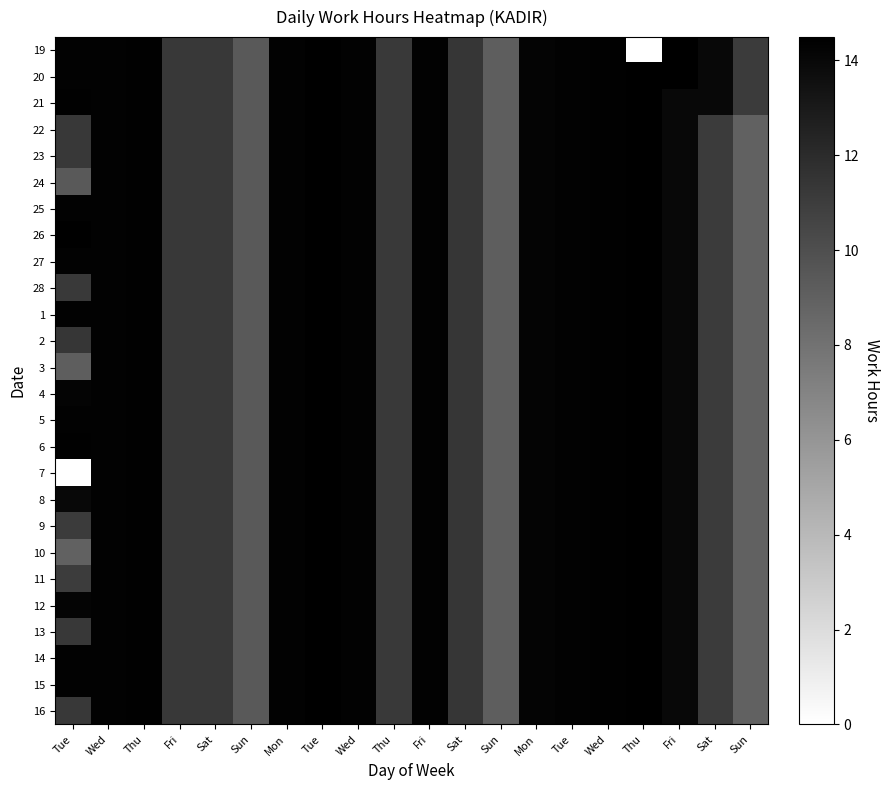

Reading left to right, what are all the values shown in this chart?

19: Tue=14.3	Wed=14.3	Thu=14.3	Fri=11.3	Sat=11.3	Sun=9.4	Mon=14.3	Tue=14.4	Wed=14.3	Thu=11.2	Fri=14.3	Sat=11.4	Sun=9.2	Mon=14.2	Tue=14.3	Wed=14.4	Thu=0.0	Fri=14.5	Sat=14.0	Sun=11.2
20: Tue=14.3	Wed=14.3	Thu=14.3	Fri=11.3	Sat=11.3	Sun=9.4	Mon=14.3	Tue=14.4	Wed=14.3	Thu=11.2	Fri=14.3	Sat=11.4	Sun=9.2	Mon=14.2	Tue=14.3	Wed=14.4	Thu=14.5	Fri=14.5	Sat=14.0	Sun=11.2
21: Tue=14.3	Wed=14.3	Thu=14.3	Fri=11.3	Sat=11.3	Sun=9.4	Mon=14.3	Tue=14.4	Wed=14.3	Thu=11.2	Fri=14.3	Sat=11.4	Sun=9.2	Mon=14.2	Tue=14.3	Wed=14.4	Thu=14.5	Fri=14.0	Sat=14.0	Sun=11.2
22: Tue=11.3	Wed=14.3	Thu=14.3	Fri=11.3	Sat=11.3	Sun=9.4	Mon=14.3	Tue=14.4	Wed=14.3	Thu=11.2	Fri=14.3	Sat=11.4	Sun=9.2	Mon=14.2	Tue=14.3	Wed=14.4	Thu=14.5	Fri=14.0	Sat=11.2	Sun=8.9
23: Tue=11.3	Wed=14.3	Thu=14.3	Fri=11.3	Sat=11.3	Sun=9.4	Mon=14.3	Tue=14.4	Wed=14.3	Thu=11.2	Fri=14.3	Sat=11.4	Sun=9.2	Mon=14.2	Tue=14.3	Wed=14.4	Thu=14.5	Fri=14.0	Sat=11.2	Sun=8.9
24: Tue=9.4	Wed=14.3	Thu=14.3	Fri=11.3	Sat=11.3	Sun=9.4	Mon=14.3	Tue=14.4	Wed=14.3	Thu=11.2	Fri=14.3	Sat=11.4	Sun=9.2	Mon=14.2	Tue=14.3	Wed=14.4	Thu=14.5	Fri=14.0	Sat=11.2	Sun=8.9
25: Tue=14.3	Wed=14.3	Thu=14.3	Fri=11.3	Sat=11.3	Sun=9.4	Mon=14.3	Tue=14.4	Wed=14.3	Thu=11.2	Fri=14.3	Sat=11.4	Sun=9.2	Mon=14.2	Tue=14.3	Wed=14.4	Thu=14.5	Fri=14.0	Sat=11.2	Sun=8.9
26: Tue=14.4	Wed=14.3	Thu=14.3	Fri=11.3	Sat=11.3	Sun=9.4	Mon=14.3	Tue=14.4	Wed=14.3	Thu=11.2	Fri=14.3	Sat=11.4	Sun=9.2	Mon=14.2	Tue=14.3	Wed=14.4	Thu=14.5	Fri=14.0	Sat=11.2	Sun=8.9
27: Tue=14.3	Wed=14.3	Thu=14.3	Fri=11.3	Sat=11.3	Sun=9.4	Mon=14.3	Tue=14.4	Wed=14.3	Thu=11.2	Fri=14.3	Sat=11.4	Sun=9.2	Mon=14.2	Tue=14.3	Wed=14.4	Thu=14.5	Fri=14.0	Sat=11.2	Sun=8.9
28: Tue=11.2	Wed=14.3	Thu=14.3	Fri=11.3	Sat=11.3	Sun=9.4	Mon=14.3	Tue=14.4	Wed=14.3	Thu=11.2	Fri=14.3	Sat=11.4	Sun=9.2	Mon=14.2	Tue=14.3	Wed=14.4	Thu=14.5	Fri=14.0	Sat=11.2	Sun=8.9
1: Tue=14.3	Wed=14.3	Thu=14.3	Fri=11.3	Sat=11.3	Sun=9.4	Mon=14.3	Tue=14.4	Wed=14.3	Thu=11.2	Fri=14.3	Sat=11.4	Sun=9.2	Mon=14.2	Tue=14.3	Wed=14.4	Thu=14.5	Fri=14.0	Sat=11.2	Sun=8.9
2: Tue=11.4	Wed=14.3	Thu=14.3	Fri=11.3	Sat=11.3	Sun=9.4	Mon=14.3	Tue=14.4	Wed=14.3	Thu=11.2	Fri=14.3	Sat=11.4	Sun=9.2	Mon=14.2	Tue=14.3	Wed=14.4	Thu=14.5	Fri=14.0	Sat=11.2	Sun=8.9
3: Tue=9.2	Wed=14.3	Thu=14.3	Fri=11.3	Sat=11.3	Sun=9.4	Mon=14.3	Tue=14.4	Wed=14.3	Thu=11.2	Fri=14.3	Sat=11.4	Sun=9.2	Mon=14.2	Tue=14.3	Wed=14.4	Thu=14.5	Fri=14.0	Sat=11.2	Sun=8.9
4: Tue=14.2	Wed=14.3	Thu=14.3	Fri=11.3	Sat=11.3	Sun=9.4	Mon=14.3	Tue=14.4	Wed=14.3	Thu=11.2	Fri=14.3	Sat=11.4	Sun=9.2	Mon=14.2	Tue=14.3	Wed=14.4	Thu=14.5	Fri=14.0	Sat=11.2	Sun=8.9
5: Tue=14.3	Wed=14.3	Thu=14.3	Fri=11.3	Sat=11.3	Sun=9.4	Mon=14.3	Tue=14.4	Wed=14.3	Thu=11.2	Fri=14.3	Sat=11.4	Sun=9.2	Mon=14.2	Tue=14.3	Wed=14.4	Thu=14.5	Fri=14.0	Sat=11.2	Sun=8.9
6: Tue=14.4	Wed=14.3	Thu=14.3	Fri=11.3	Sat=11.3	Sun=9.4	Mon=14.3	Tue=14.4	Wed=14.3	Thu=11.2	Fri=14.3	Sat=11.4	Sun=9.2	Mon=14.2	Tue=14.3	Wed=14.4	Thu=14.5	Fri=14.0	Sat=11.2	Sun=8.9
7: Tue=0.0	Wed=14.3	Thu=14.3	Fri=11.3	Sat=11.3	Sun=9.4	Mon=14.3	Tue=14.4	Wed=14.3	Thu=11.2	Fri=14.3	Sat=11.4	Sun=9.2	Mon=14.2	Tue=14.3	Wed=14.4	Thu=14.5	Fri=14.0	Sat=11.2	Sun=8.9
8: Tue=14.0	Wed=14.3	Thu=14.3	Fri=11.3	Sat=11.3	Sun=9.4	Mon=14.3	Tue=14.4	Wed=14.3	Thu=11.2	Fri=14.3	Sat=11.4	Sun=9.2	Mon=14.2	Tue=14.3	Wed=14.4	Thu=14.5	Fri=14.0	Sat=11.2	Sun=8.9
9: Tue=11.2	Wed=14.3	Thu=14.3	Fri=11.3	Sat=11.3	Sun=9.4	Mon=14.3	Tue=14.4	Wed=14.3	Thu=11.2	Fri=14.3	Sat=11.4	Sun=9.2	Mon=14.2	Tue=14.3	Wed=14.4	Thu=14.5	Fri=14.0	Sat=11.2	Sun=8.9
10: Tue=8.9	Wed=14.3	Thu=14.3	Fri=11.3	Sat=11.3	Sun=9.4	Mon=14.3	Tue=14.4	Wed=14.3	Thu=11.2	Fri=14.3	Sat=11.4	Sun=9.2	Mon=14.2	Tue=14.3	Wed=14.4	Thu=14.5	Fri=14.0	Sat=11.2	Sun=8.9
11: Tue=11.1	Wed=14.3	Thu=14.3	Fri=11.3	Sat=11.3	Sun=9.4	Mon=14.3	Tue=14.4	Wed=14.3	Thu=11.2	Fri=14.3	Sat=11.4	Sun=9.2	Mon=14.2	Tue=14.3	Wed=14.4	Thu=14.5	Fri=14.0	Sat=11.2	Sun=8.9
12: Tue=14.2	Wed=14.3	Thu=14.3	Fri=11.3	Sat=11.3	Sun=9.4	Mon=14.3	Tue=14.4	Wed=14.3	Thu=11.2	Fri=14.3	Sat=11.4	Sun=9.2	Mon=14.2	Tue=14.3	Wed=14.4	Thu=14.5	Fri=14.0	Sat=11.2	Sun=8.9
13: Tue=11.2	Wed=14.3	Thu=14.3	Fri=11.3	Sat=11.3	Sun=9.4	Mon=14.3	Tue=14.4	Wed=14.3	Thu=11.2	Fri=14.3	Sat=11.4	Sun=9.2	Mon=14.2	Tue=14.3	Wed=14.4	Thu=14.5	Fri=14.0	Sat=11.2	Sun=8.9
14: Tue=14.3	Wed=14.3	Thu=14.3	Fri=11.3	Sat=11.3	Sun=9.4	Mon=14.3	Tue=14.4	Wed=14.3	Thu=11.2	Fri=14.3	Sat=11.4	Sun=9.2	Mon=14.2	Tue=14.3	Wed=14.4	Thu=14.5	Fri=14.0	Sat=11.2	Sun=8.9
15: Tue=14.3	Wed=14.3	Thu=14.3	Fri=11.3	Sat=11.3	Sun=9.4	Mon=14.3	Tue=14.4	Wed=14.3	Thu=11.2	Fri=14.3	Sat=11.4	Sun=9.2	Mon=14.2	Tue=14.3	Wed=14.4	Thu=14.5	Fri=14.0	Sat=11.2	Sun=8.9
16: Tue=11.2	Wed=14.3	Thu=14.3	Fri=11.3	Sat=11.3	Sun=9.4	Mon=14.3	Tue=14.4	Wed=14.3	Thu=11.2	Fri=14.3	Sat=11.4	Sun=9.2	Mon=14.2	Tue=14.3	Wed=14.4	Thu=14.5	Fri=14.0	Sat=11.2	Sun=8.9